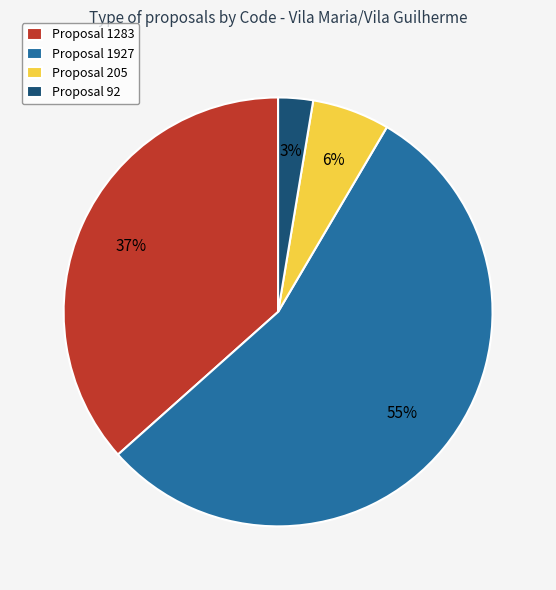

To the nearest percent, what is the average slice percentage?

25%